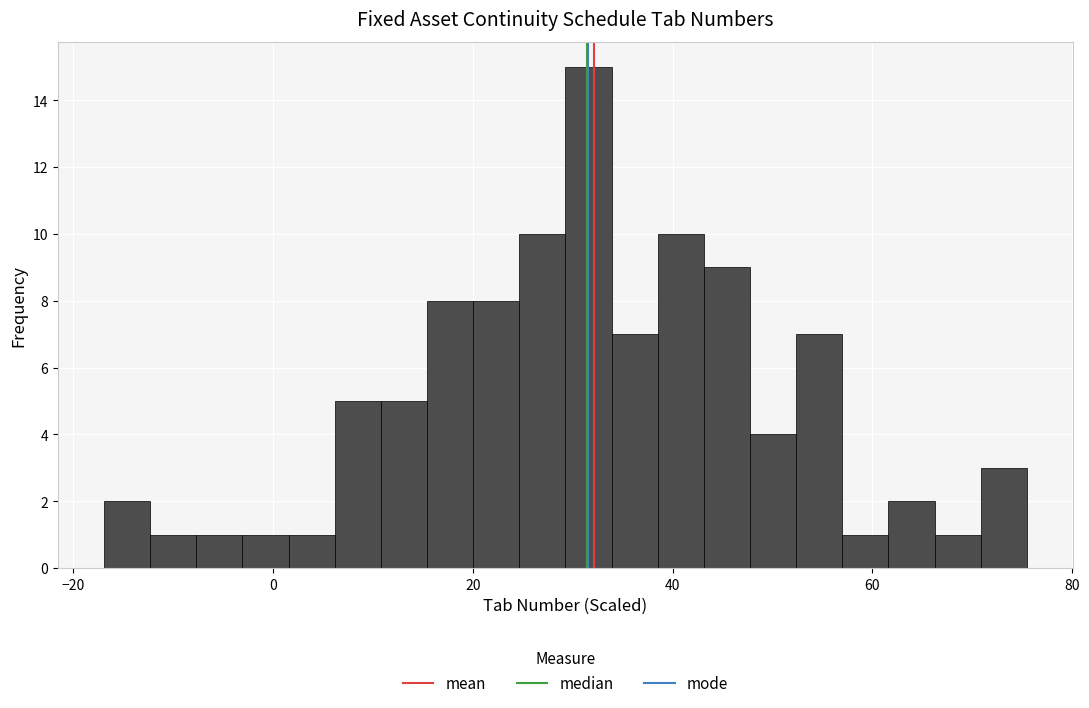

Read against the x-axis, roughly where is the centre of the tallest bar?

32